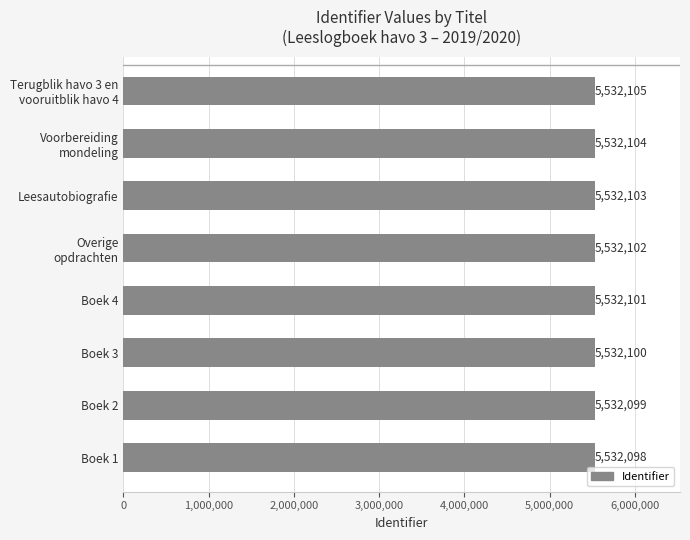

How many bars are there in total?

8